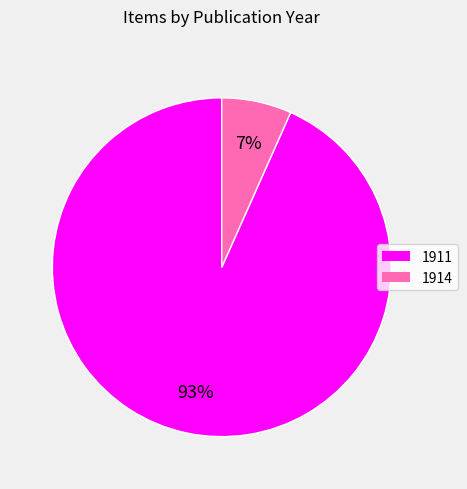

To the nearest percent, what is the average slice percentage?

50%